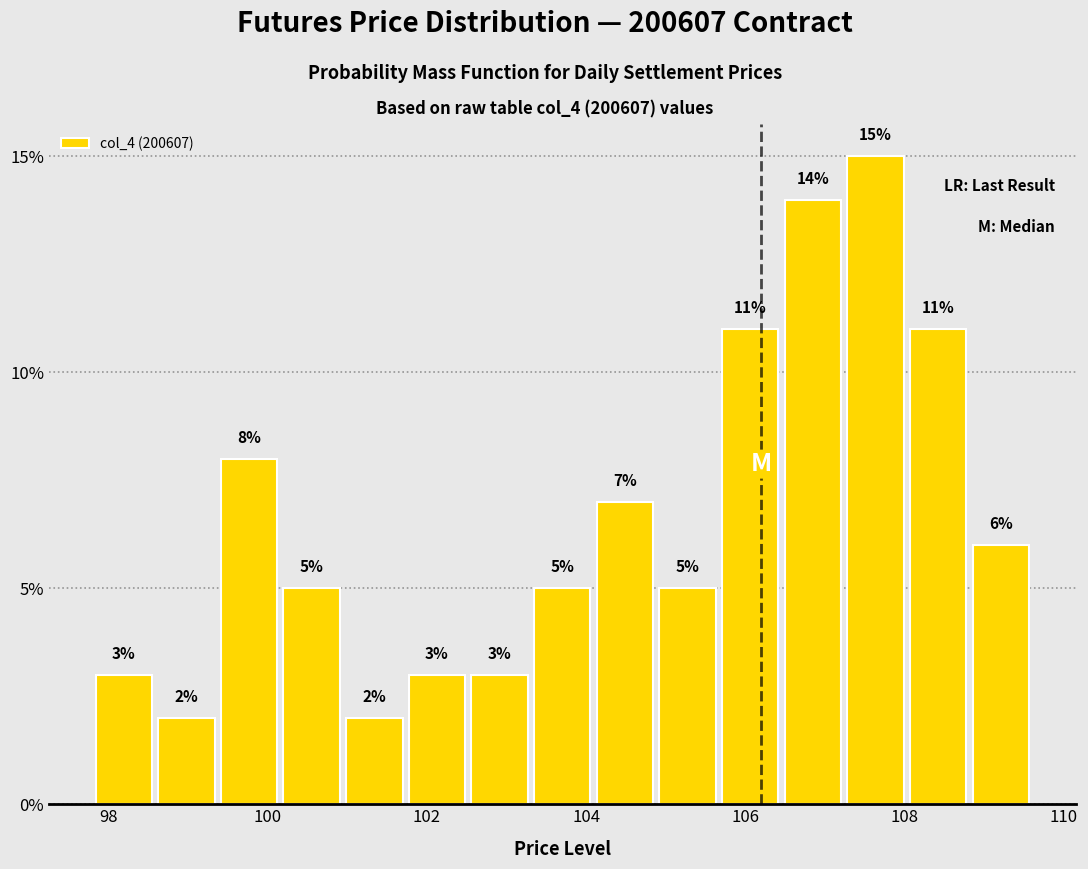

Around what value on the x-axis is the tallest bar? Give the approximate position of its centre, as read against the axis.

107.6